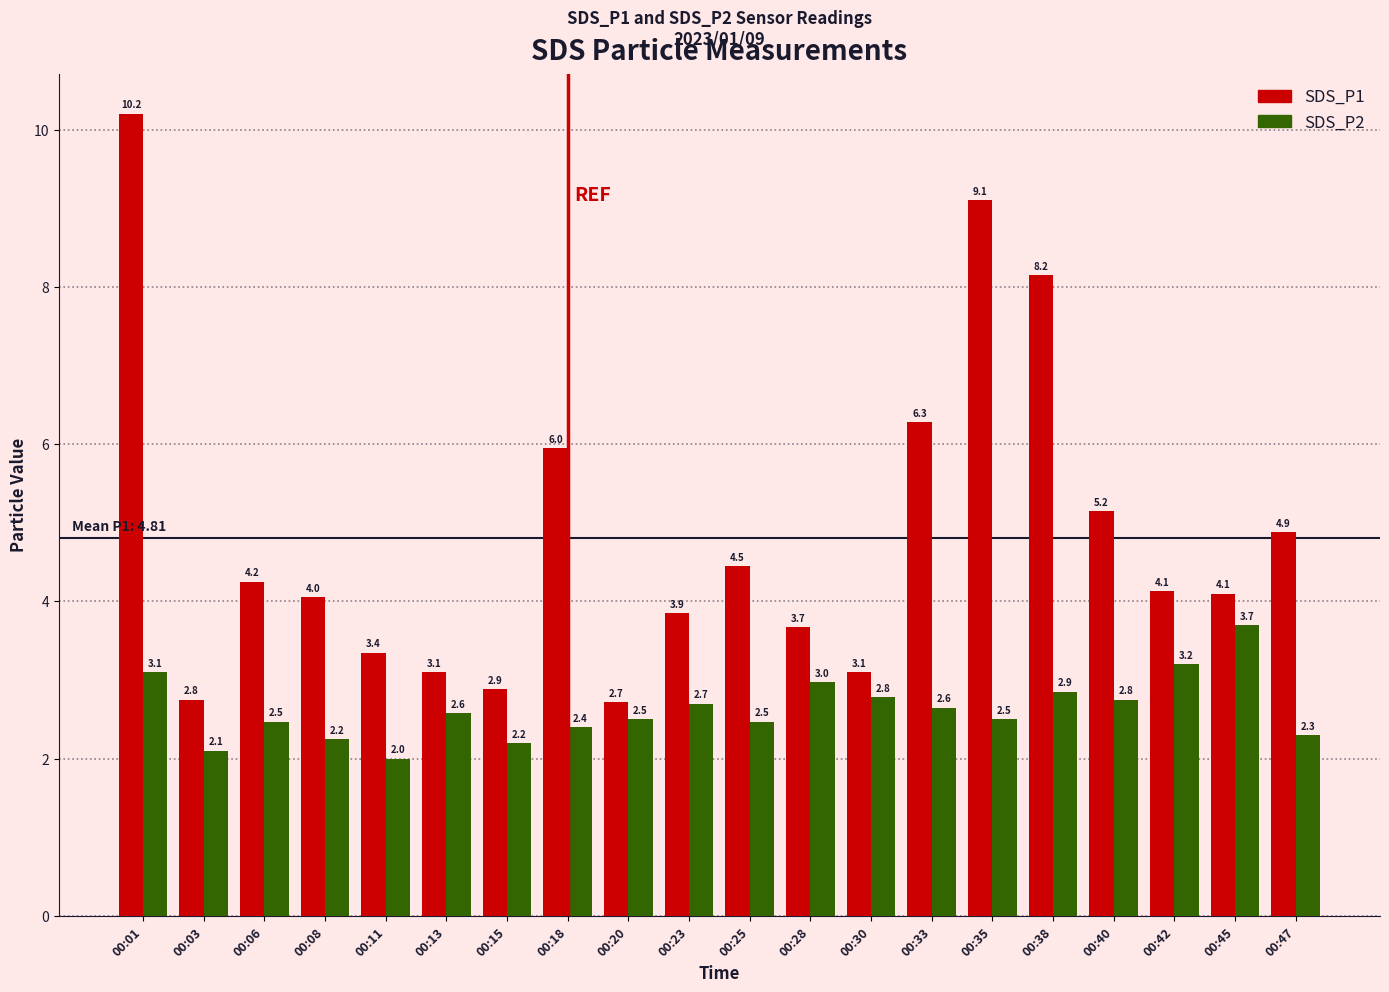

How many bars are there in each group?

2